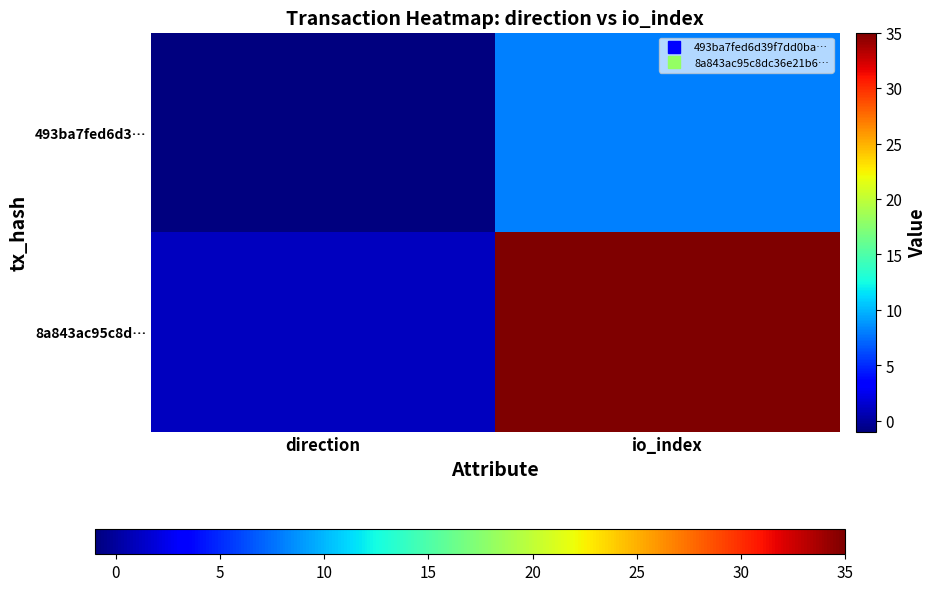

How many categories are shown in the chart?

2